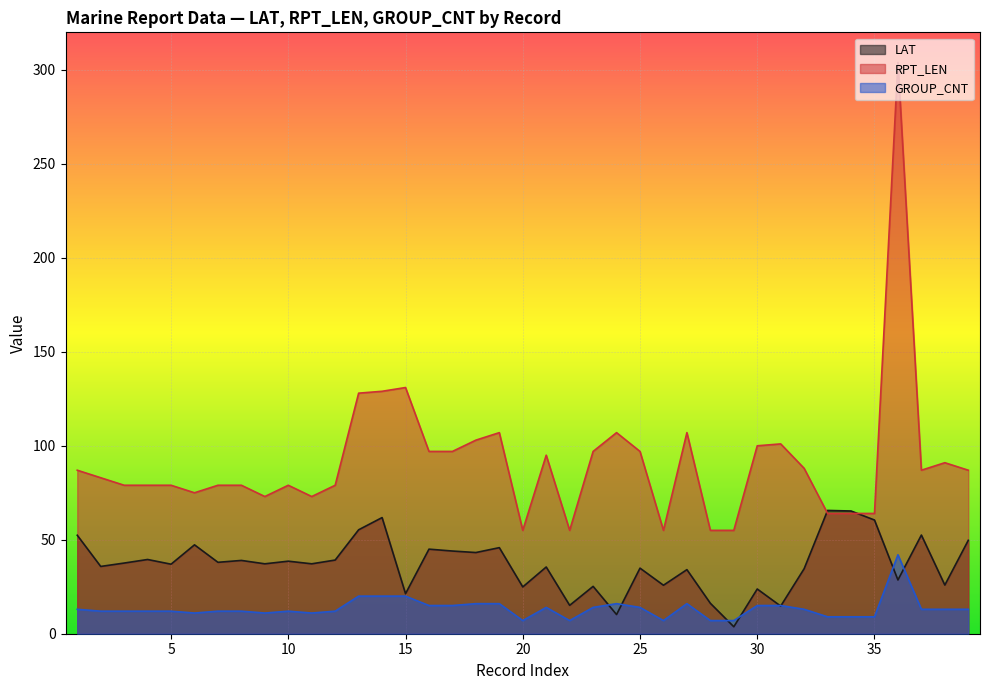

The value of GROUP_CNT at 15 is 29.4. True or false?

False